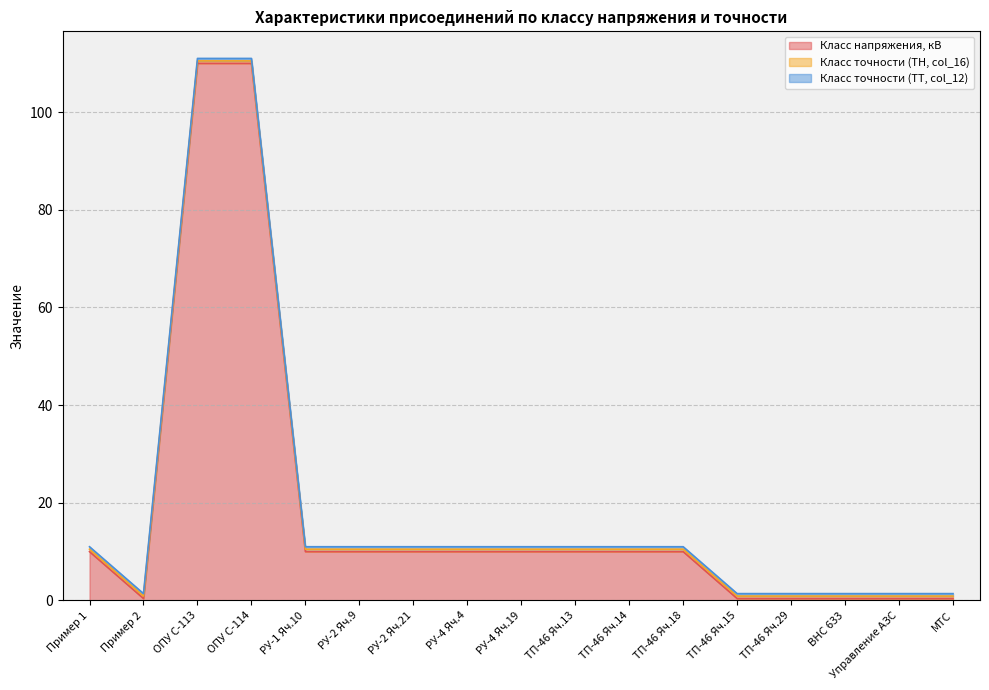

True or false: Класс точности (ТТ, col_12) and Класс точности (ТН, col_16) cross at least once.

False